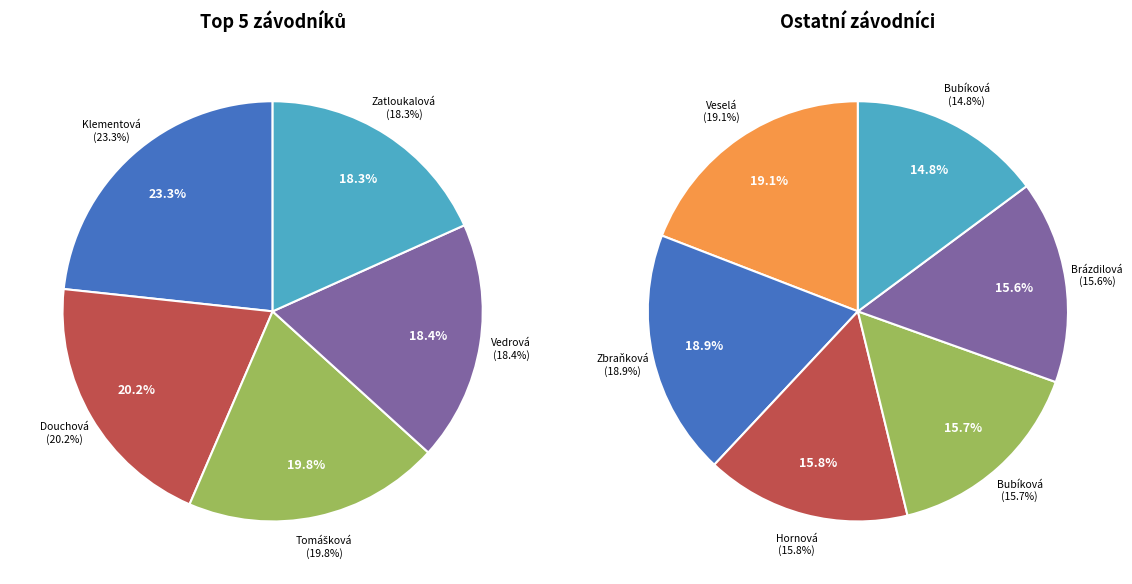

True or false: Hornová Lenka accounts for 8% of the total.

True